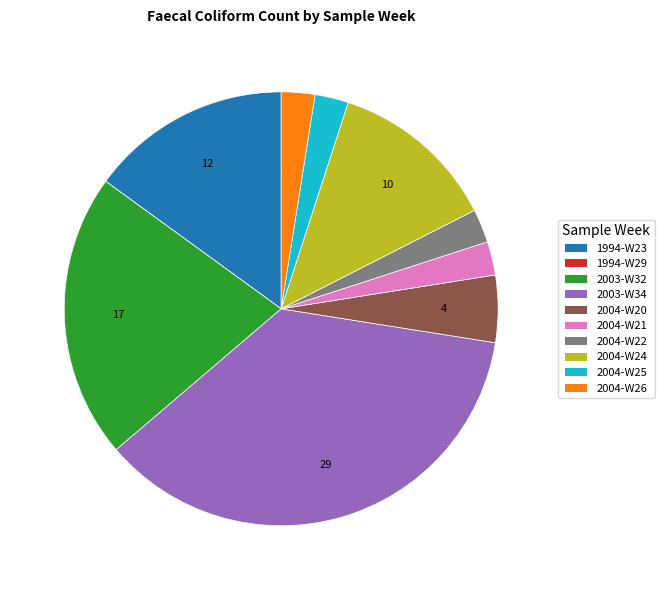

Between 2004-W20 and 2004-W26, which is larger?

2004-W20